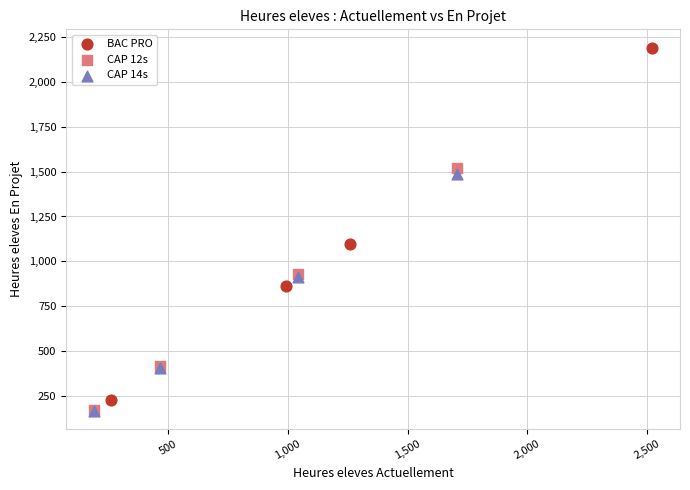

Which series contains the highest Y value?

BAC PRO